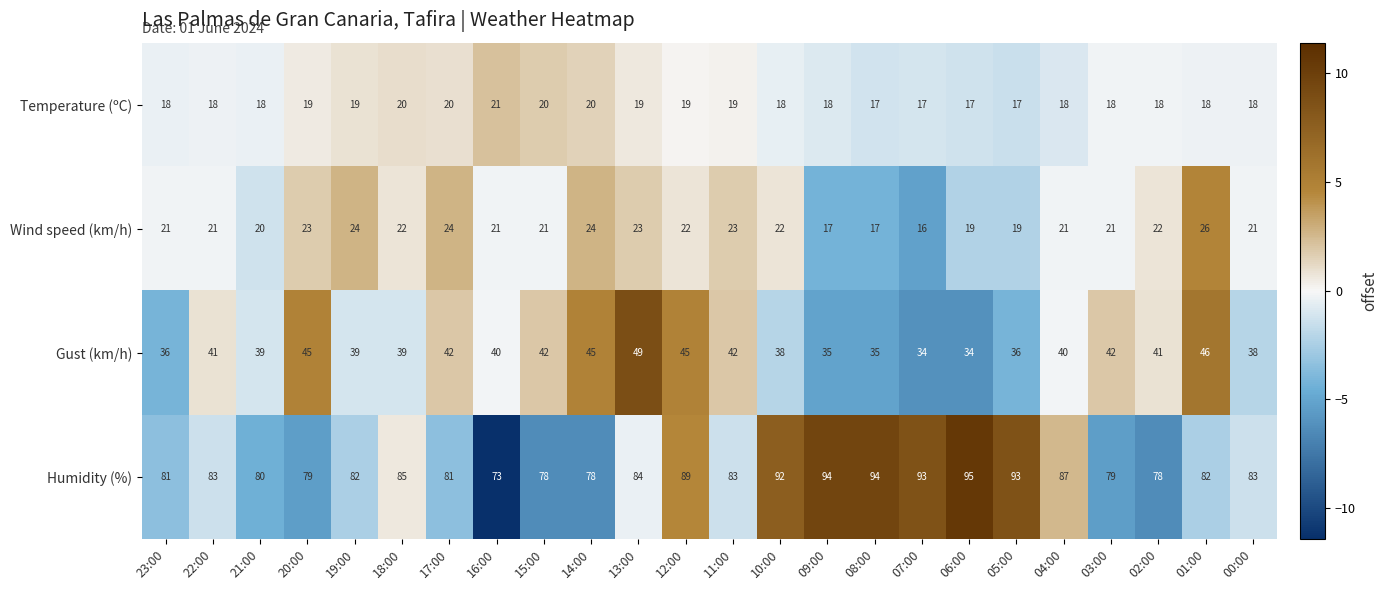

Which series has the largest total across all categories?

Humidity (%)